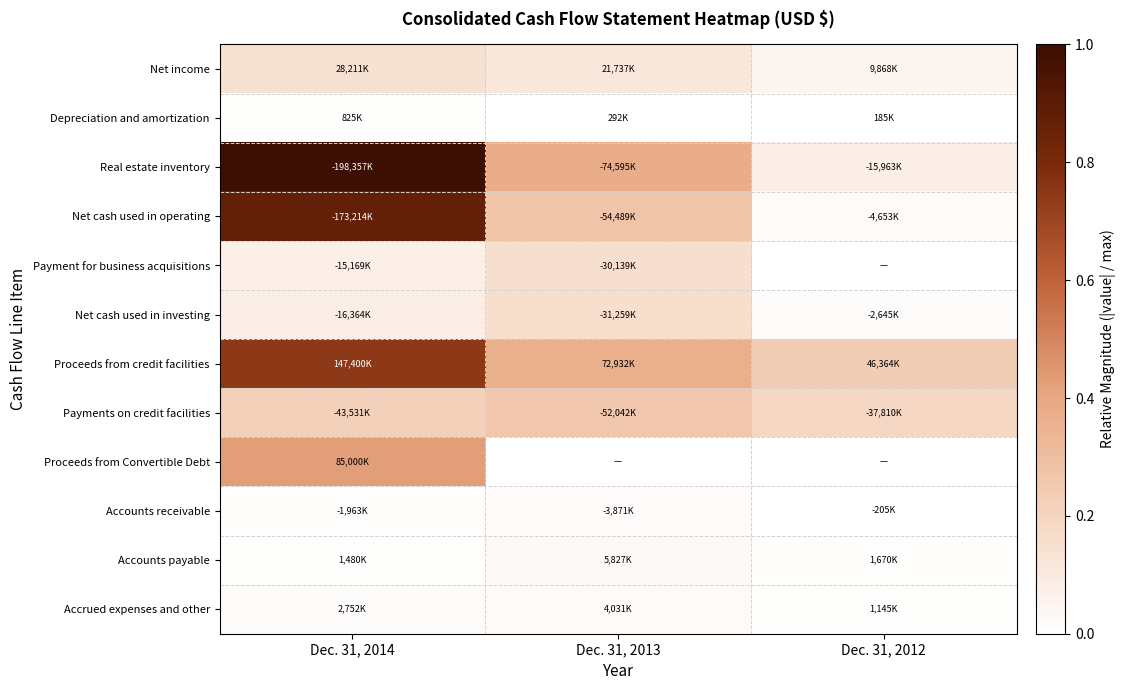

What is the difference between the highest and lowest values at Dec. 31, 2014?

1.0